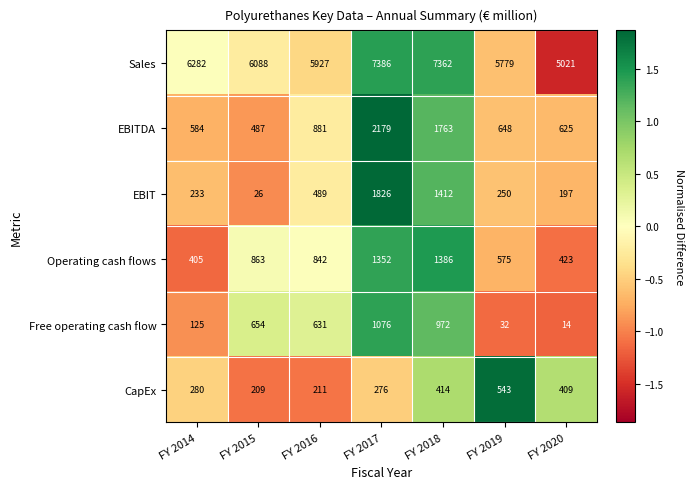

At how many categories does at least one series exceed 3664?

7